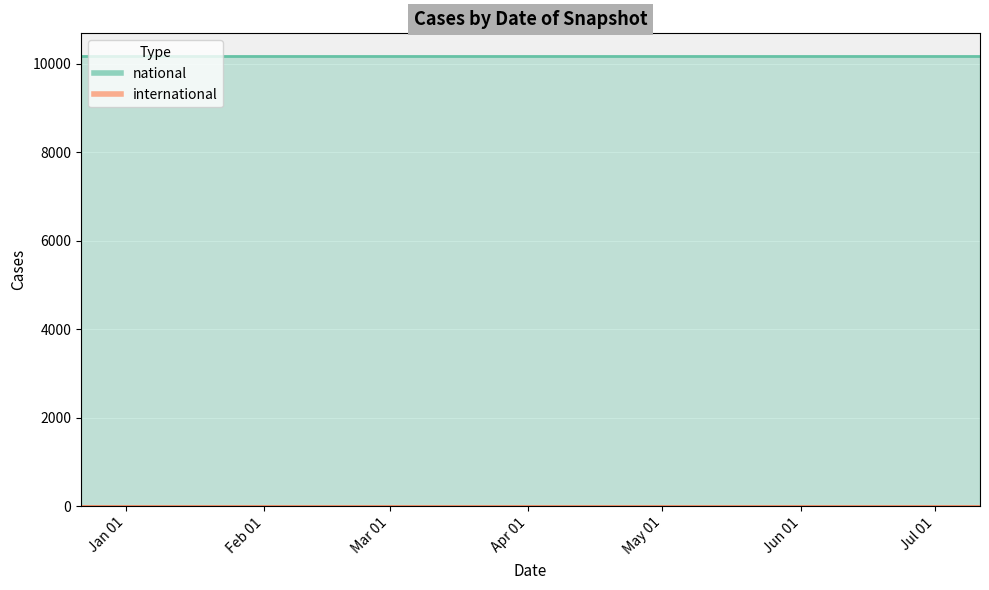

Reading left to right, transcribe all the data shown in this chart.

national: 10184	10184	10184
international: 0	0	0